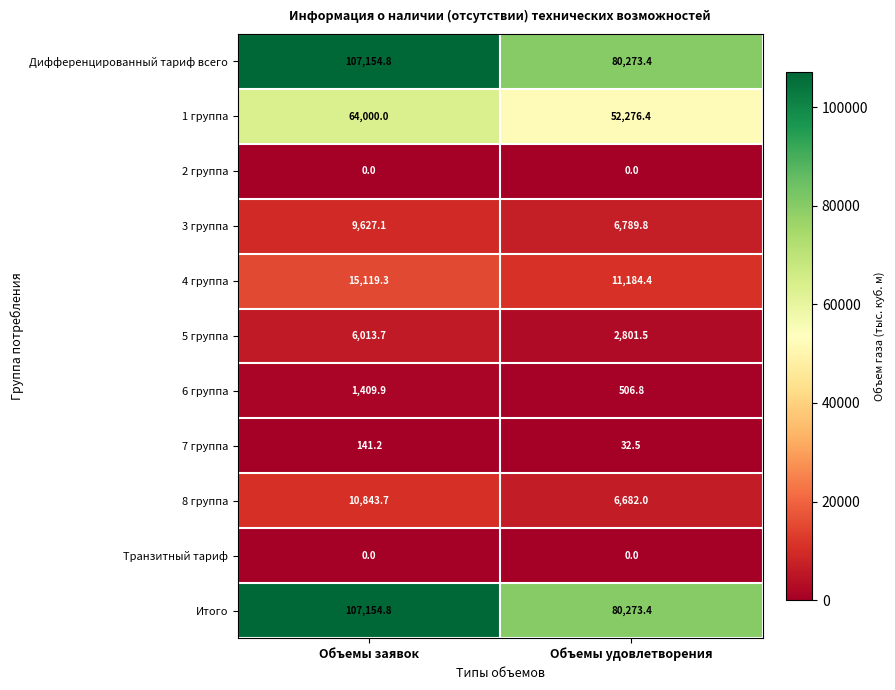

At which label is 7 группа closest to 86?

Объемы удовлетворения